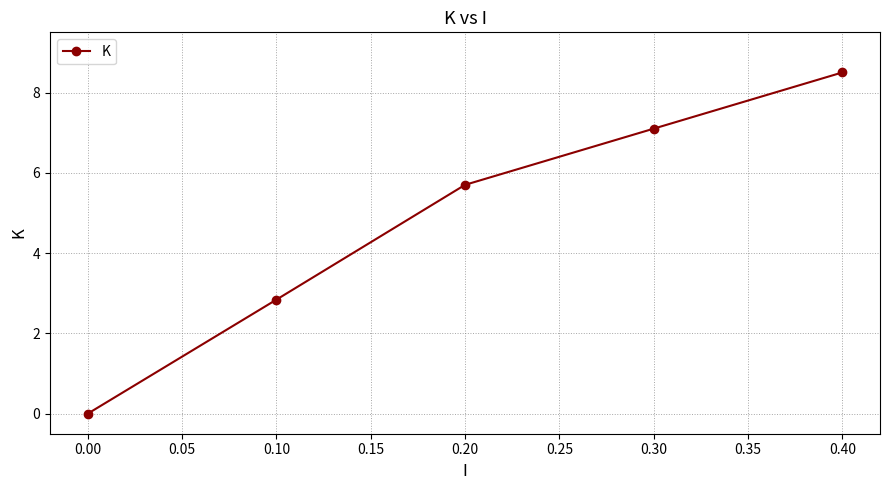

What is the difference between the values at 0.20 and 0.10?

2.9